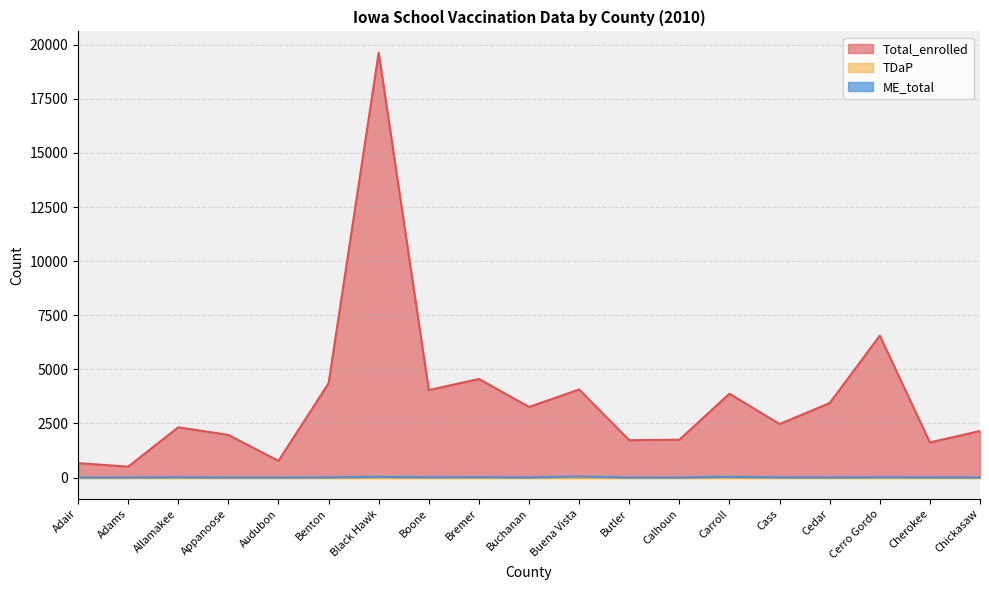

Is it true that Total_enrolled equals 4043 at Boone?

True